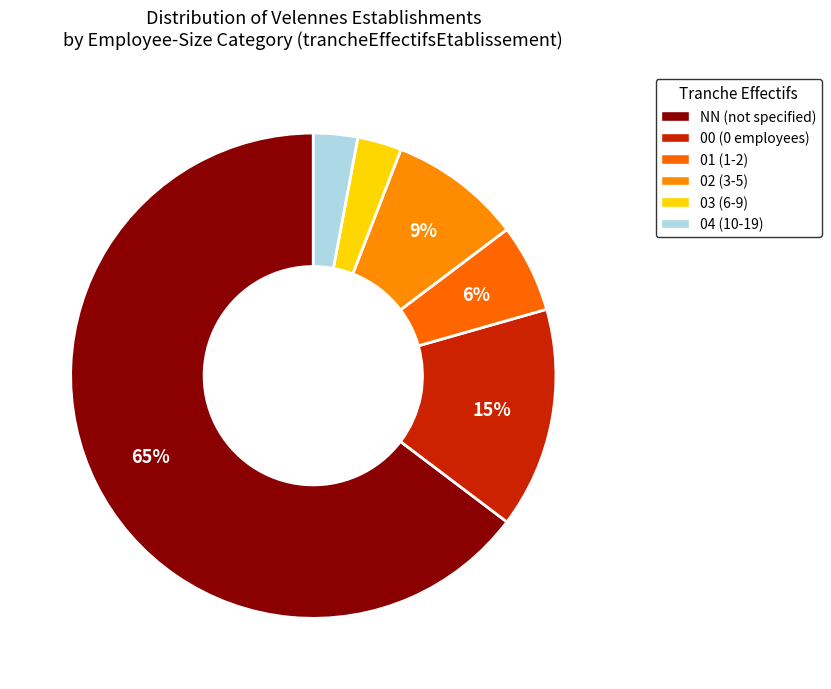

To the nearest percent, what percentage of the pie is 01?

6%